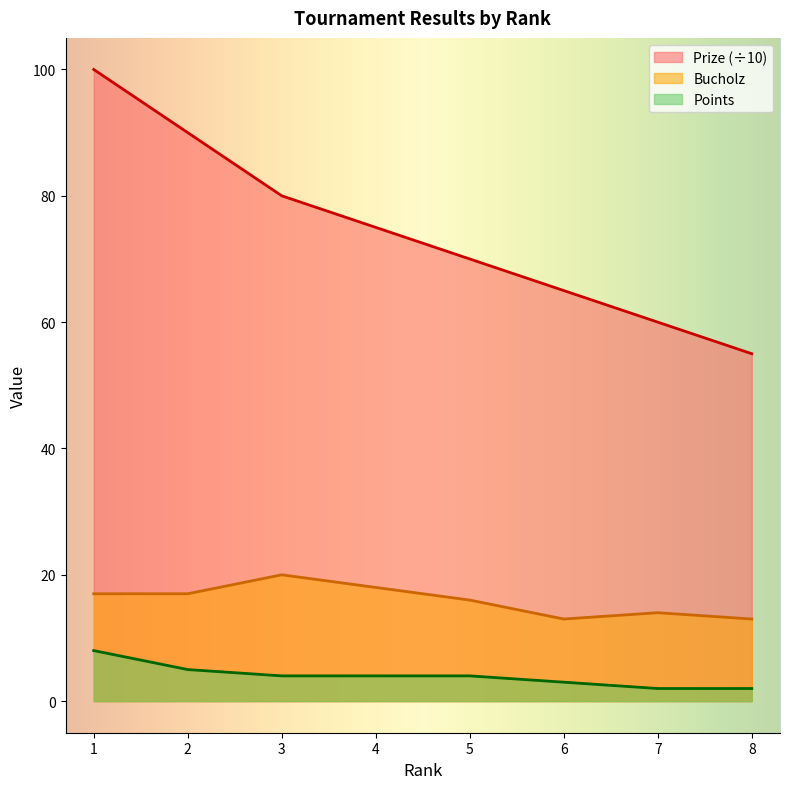

At how many categories does at least one series exceed 91?

1